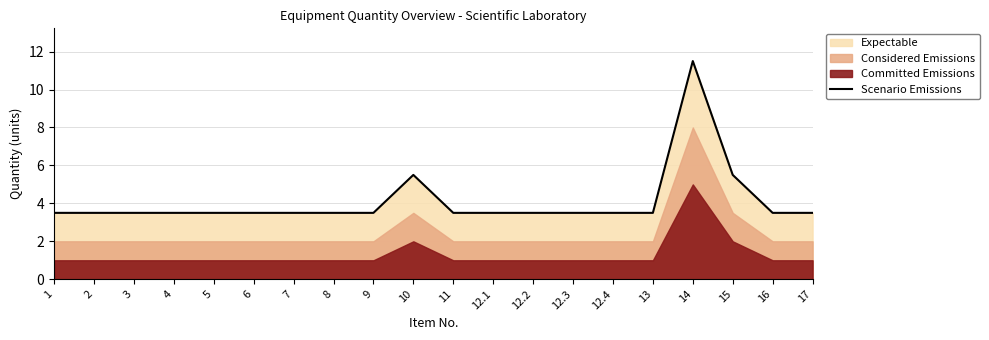

Which label corresponds to the largest value in the chart?

14